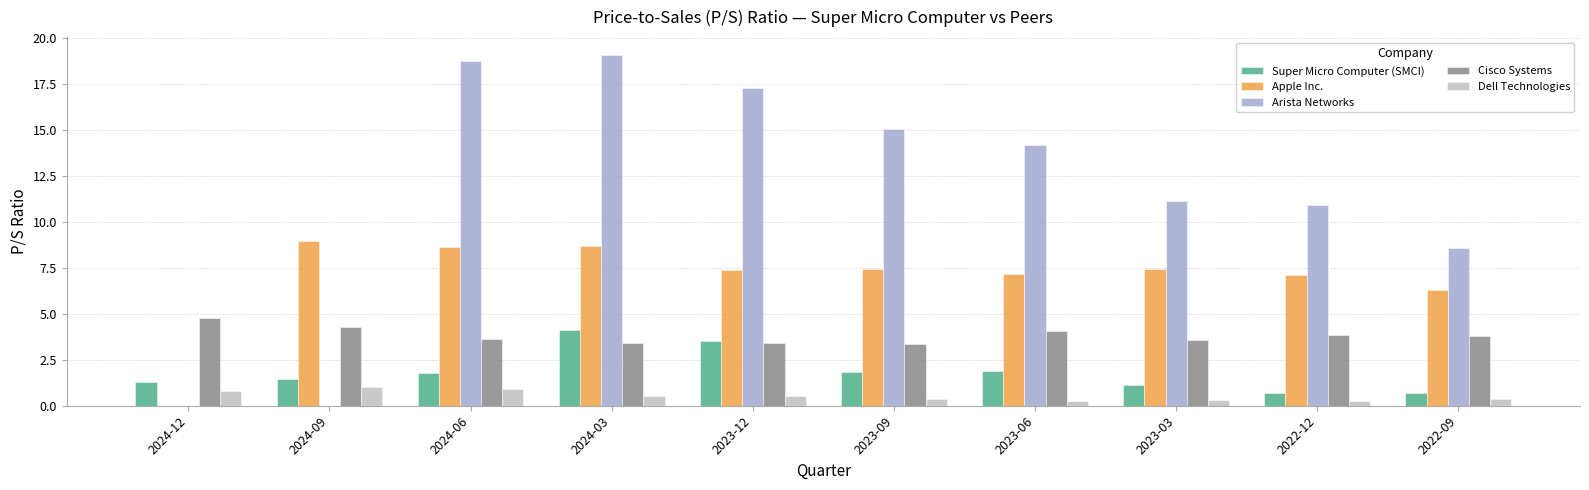

Which series has the largest range (max minus min)?

Arista Networks